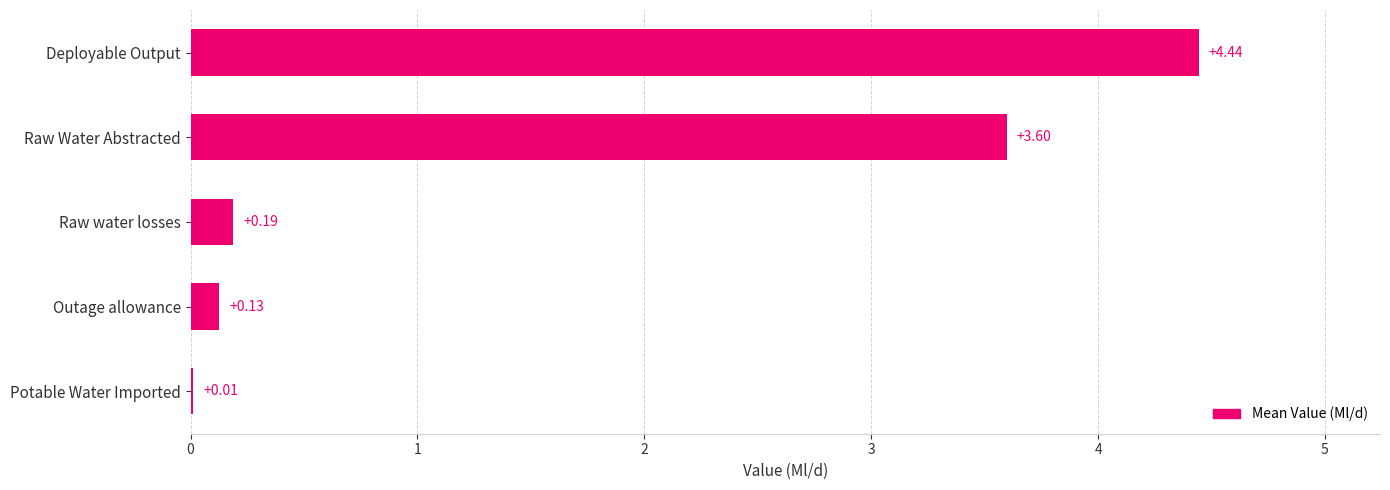

Where is the data nearest to the value 2?

Raw Water Abstracted